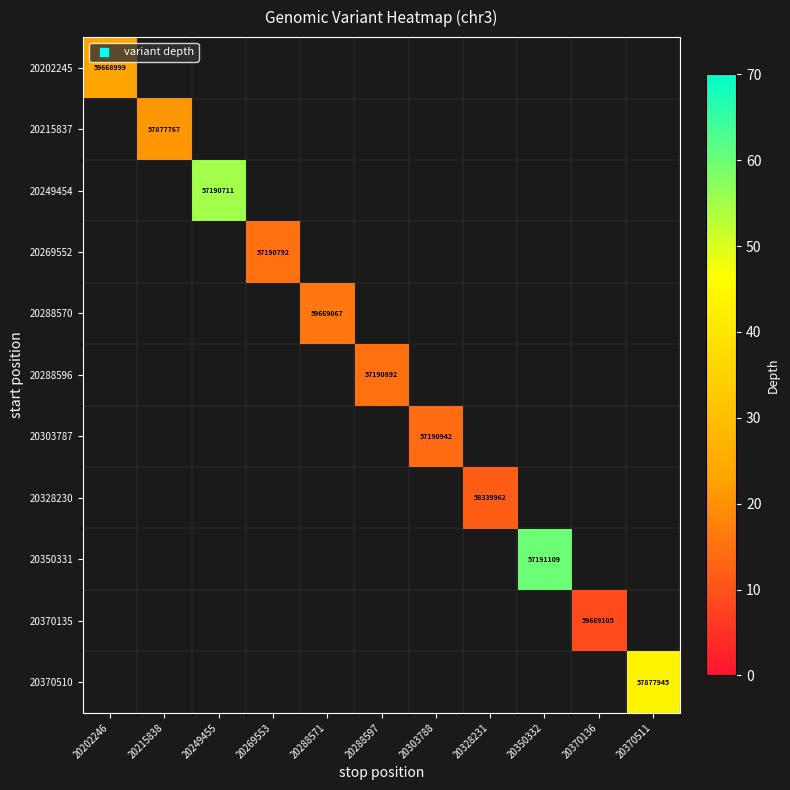

The 20202245 series shows 107021076 at 20202246. True or false?

False